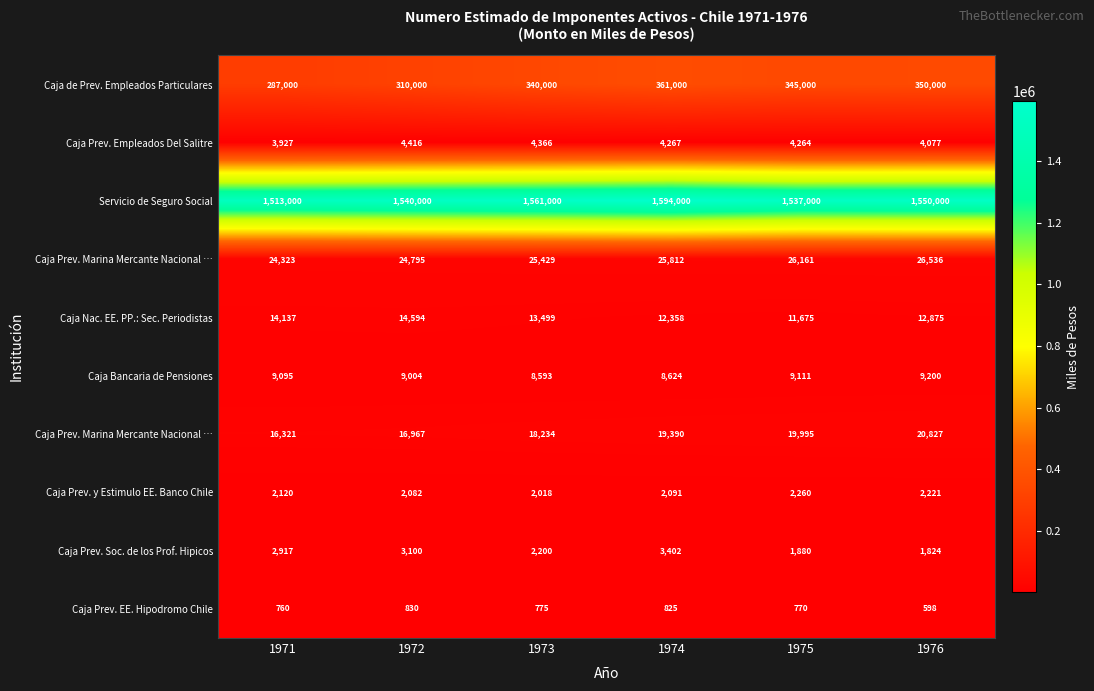

At how many categories does at least one series exceed 1144379?

6